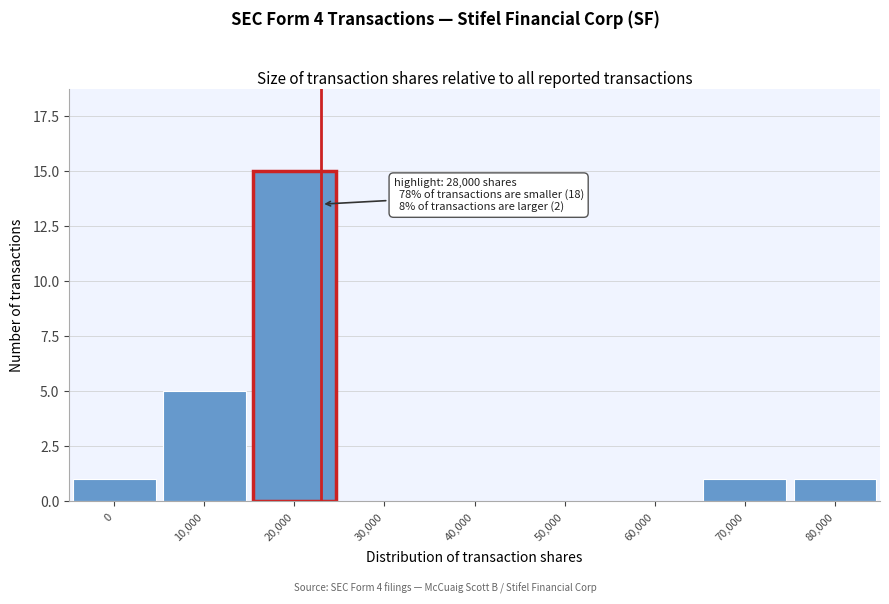

Reading left to right, extract all data points from this chart.

0=1	10,000=5	20,000=15	30,000=0	40,000=0	50,000=0	60,000=0	70,000=1	80,000=1